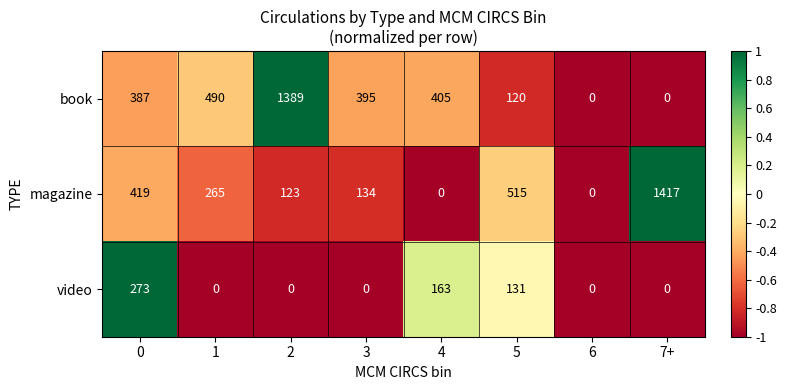

Reading right to left, extract all data points from this chart.

book: 0	0	120	405	395	1389	490	387
magazine: 1417	0	515	0	134	123	265	419
video: 0	0	131	163	0	0	0	273